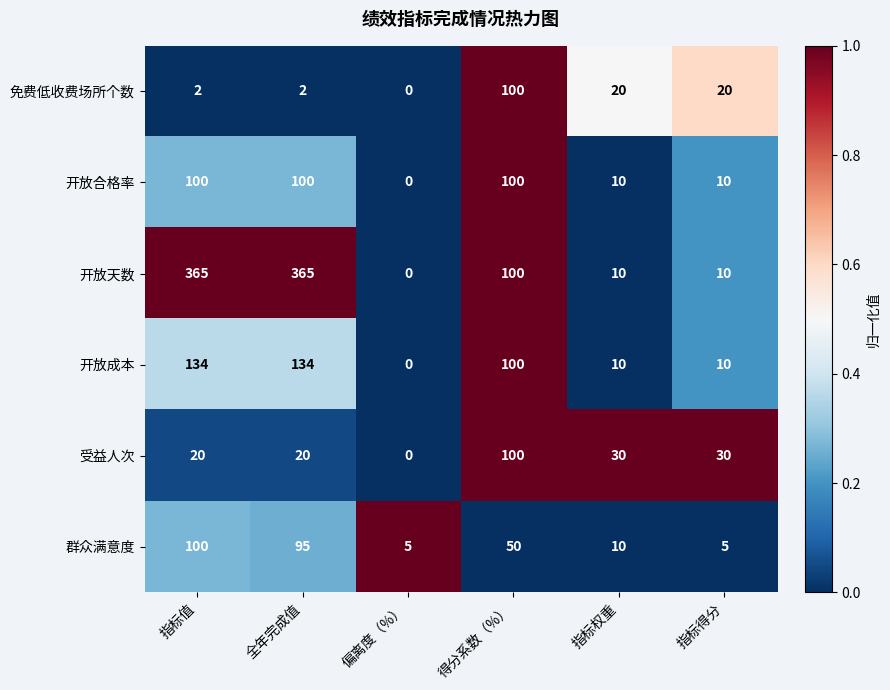

What is the difference between the 开放合格率 values at 偏离度（%） and 指标值?

100